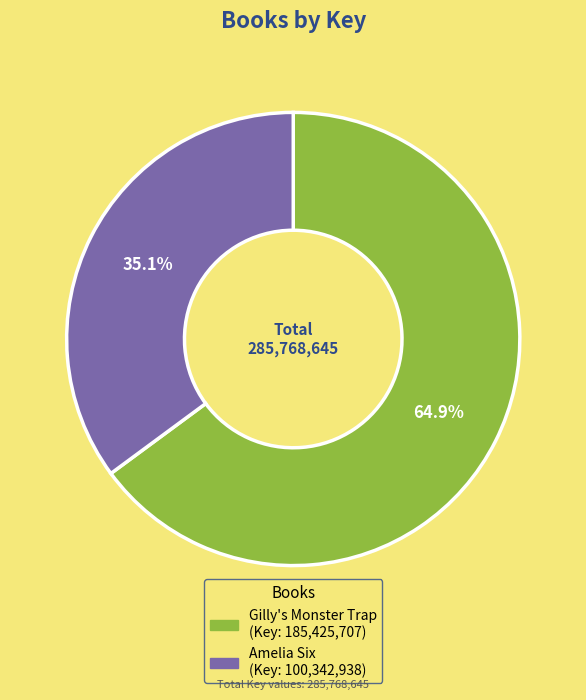

Combined, what portion of the pie is Amelia Six and Gilly's Monster Trap?

100.0%